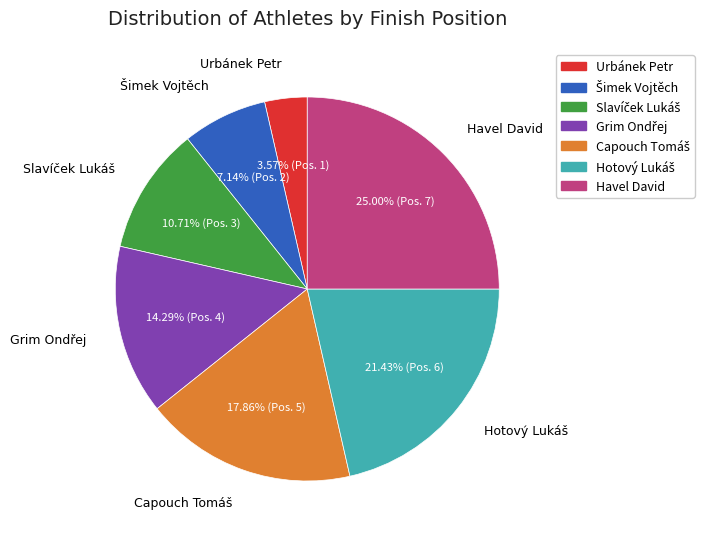

What is the total percentage of Urbánek Petr and Havel David?

28.6%